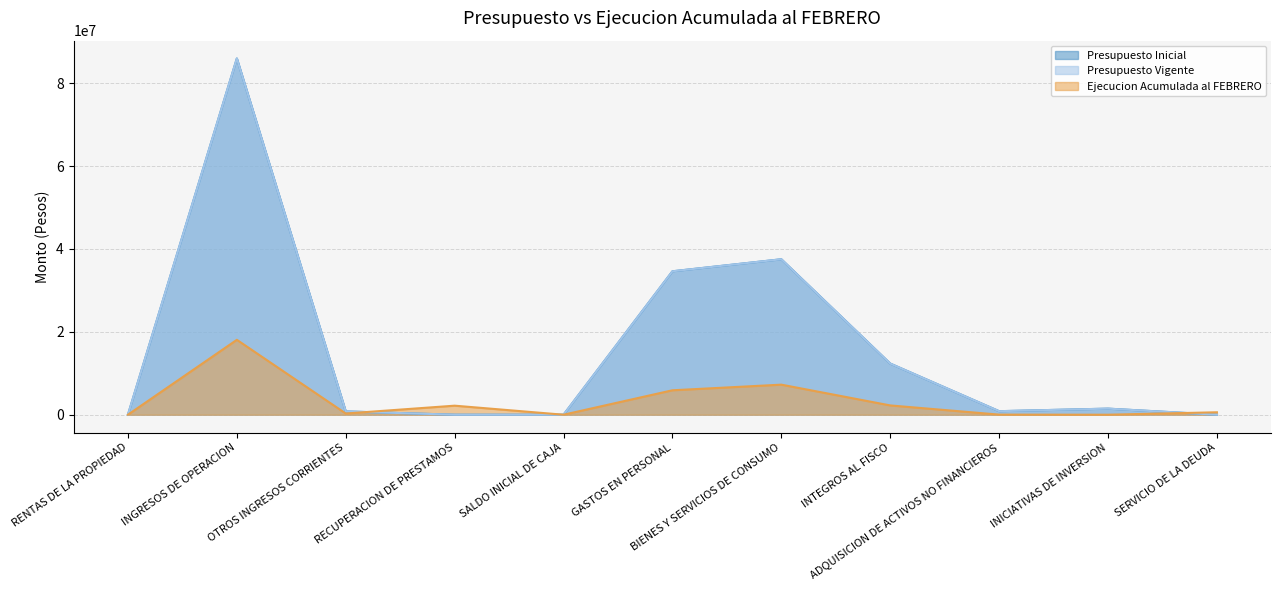

Is it true that Presupuesto Inicial equals 23730 at RENTAS DE LA PROPIEDAD?

False